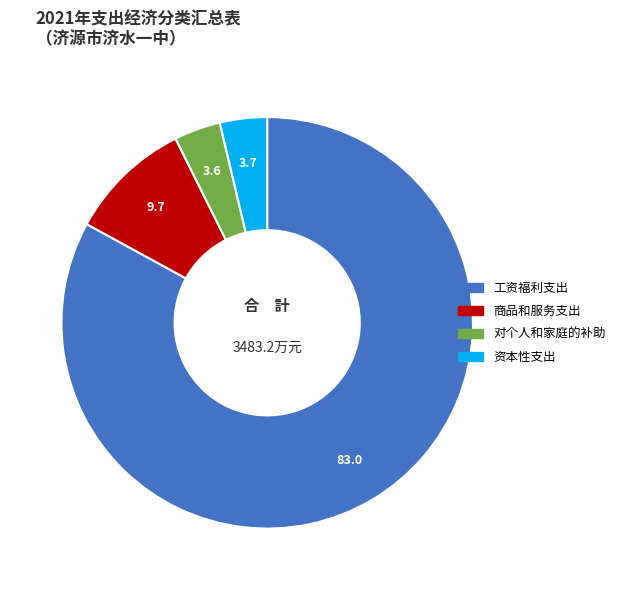

What is the largest slice in the pie chart?

工资福利支出